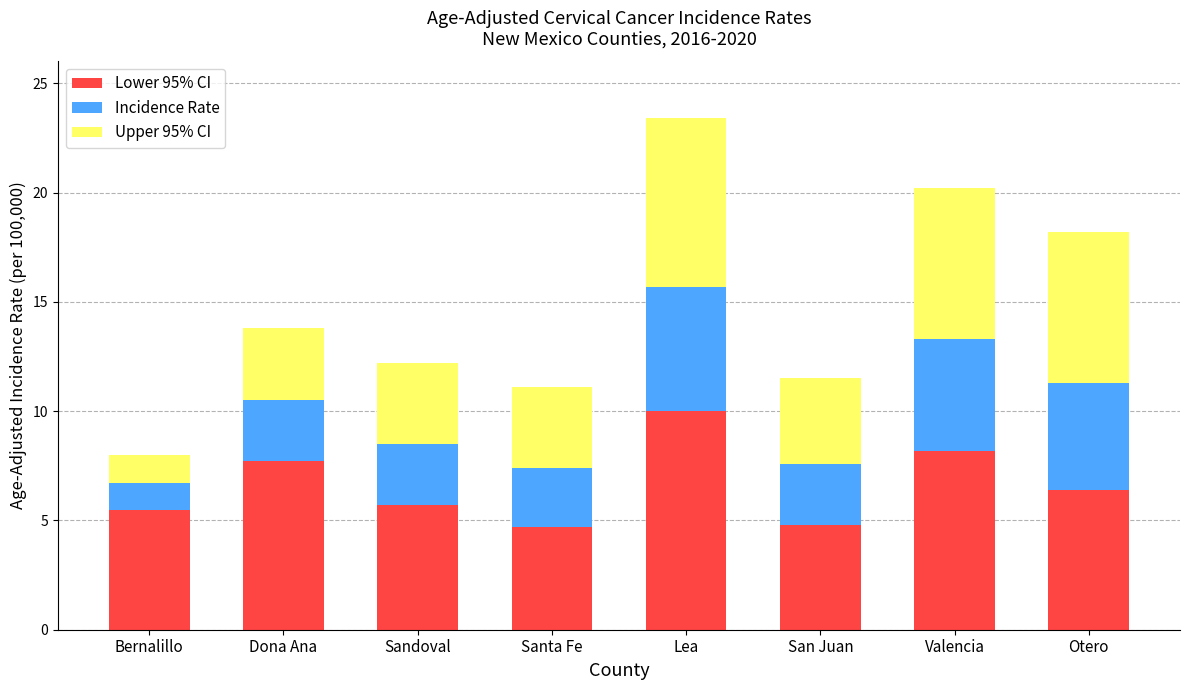

The Lower 95% CI series shows 5.3 at Lea. True or false?

False